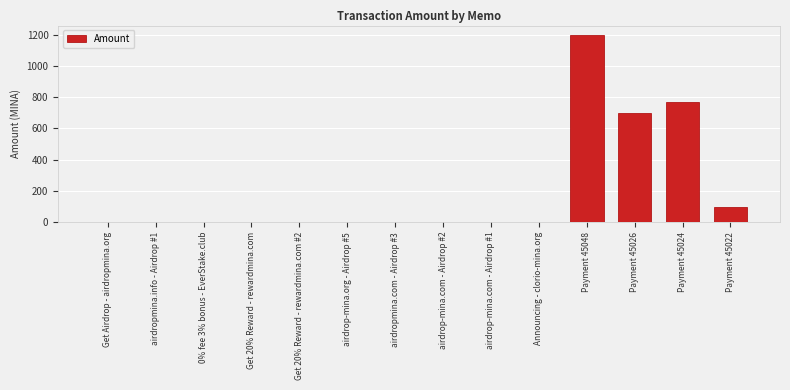

The value at airdrop-mina.com - Airdrop #2 is 0.0. True or false?

True